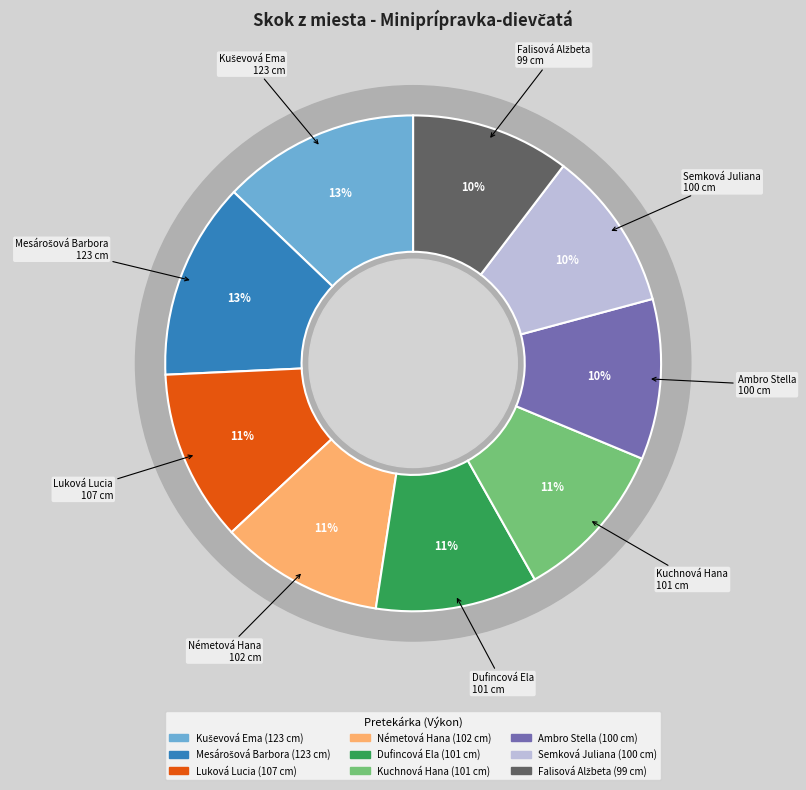

True or false: Kuševová Ema accounts for 13% of the total.

True